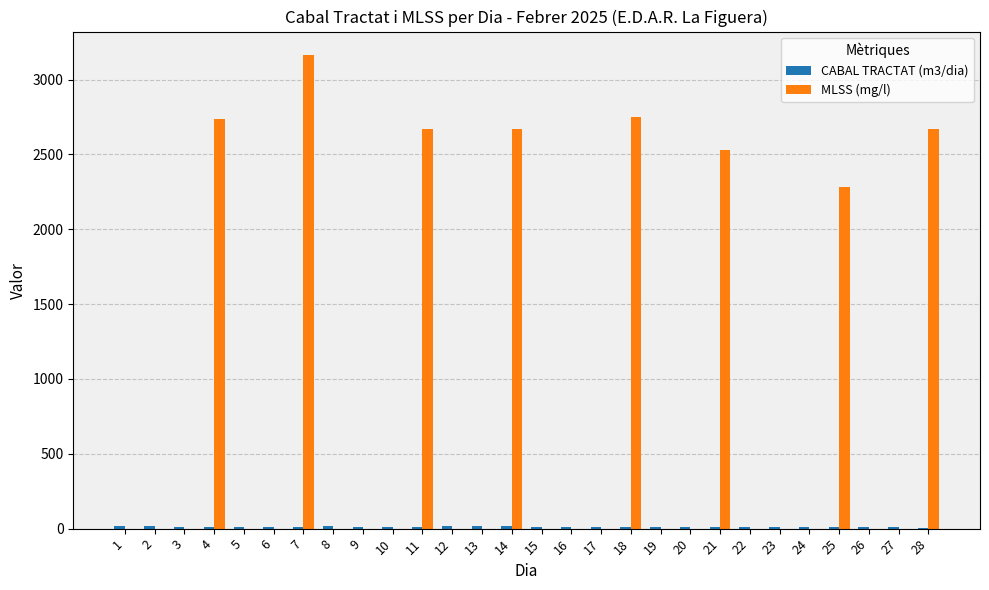

The value of MLSS (mg/l) at 3 is 0. True or false?

True